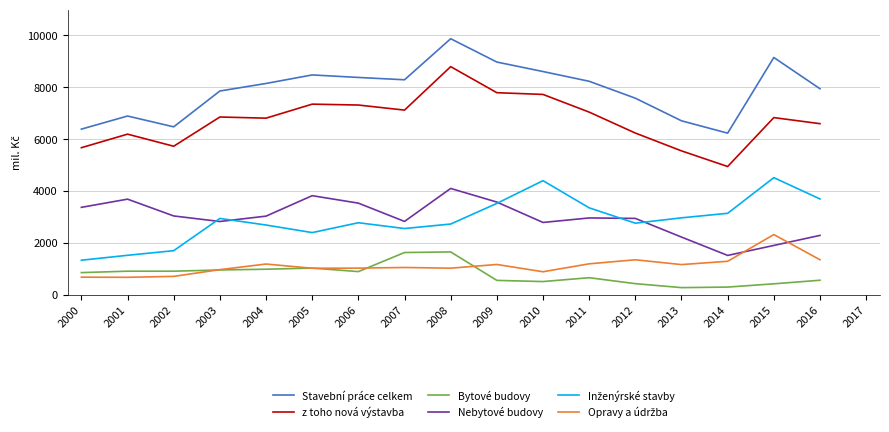

At 2008, list the series in order from largest to smallest.

Stavební práce celkem, z toho nová výstavba, Nebytové budovy, Inženýrské stavby, Bytové budovy, Opravy a údržba